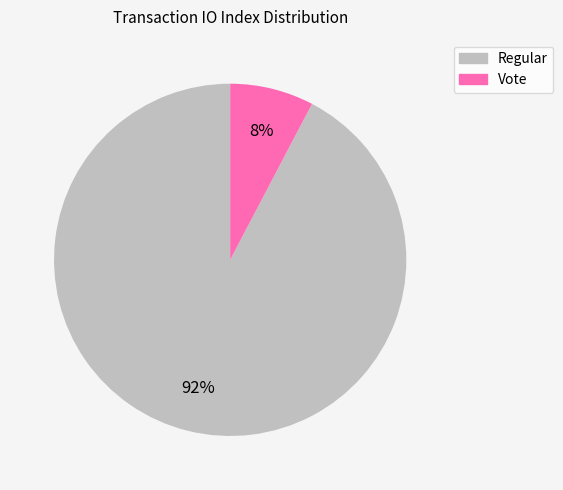

Between Regular and Vote, which is larger?

Regular